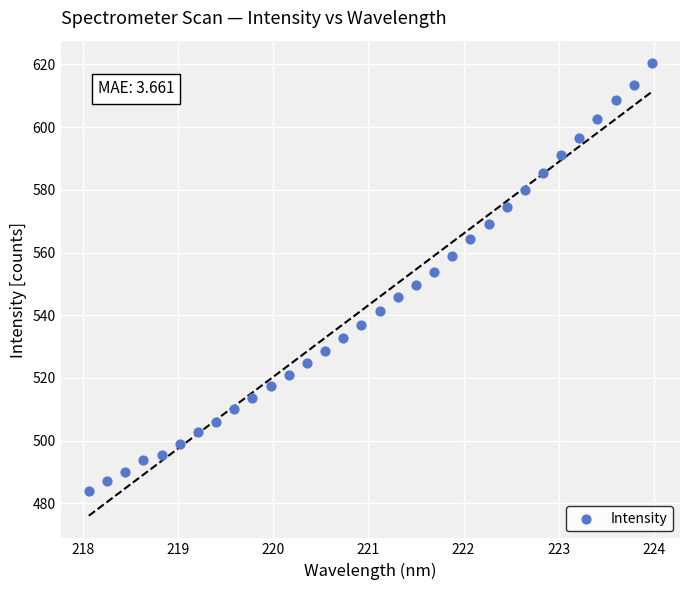

What is the range of Y values (max minus min)?

136.3